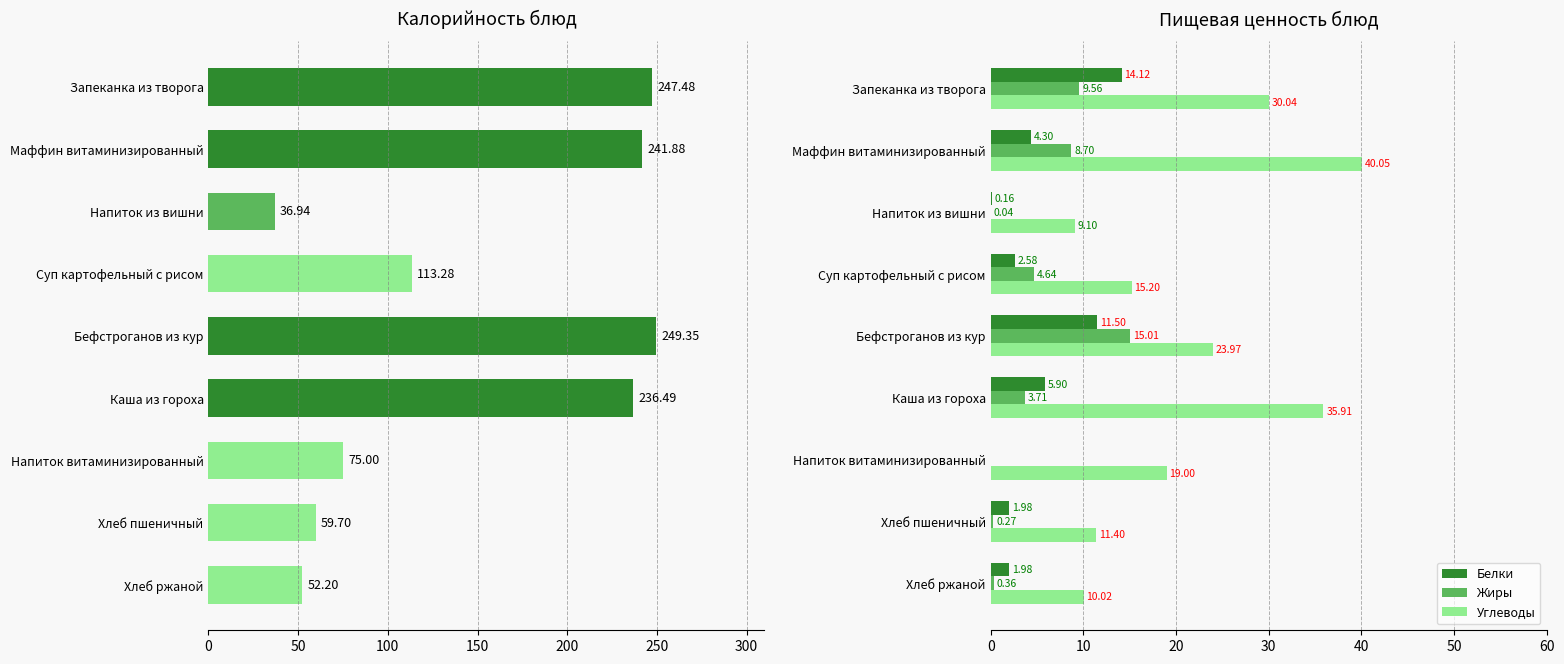

At which label is Углеводы closest to 24?

Бефстроганов из кур